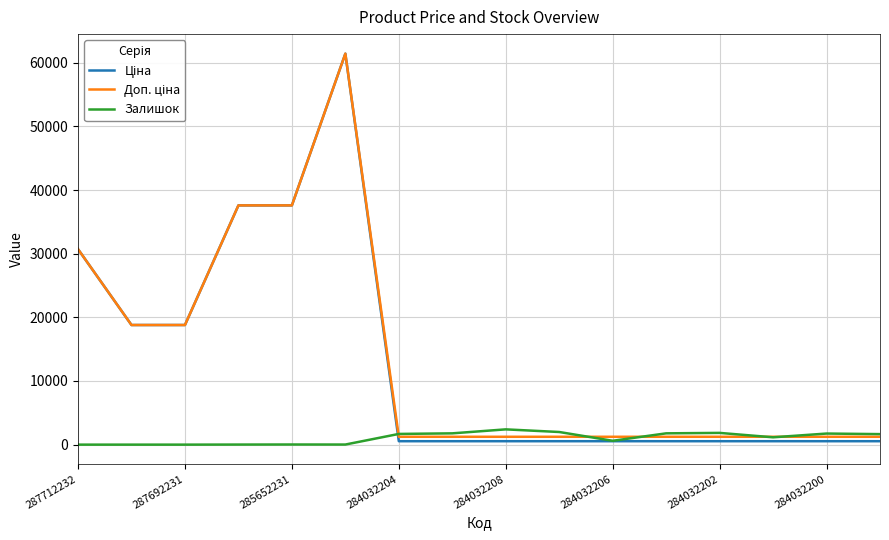

What is the maximum value for Залишок?

2400.0